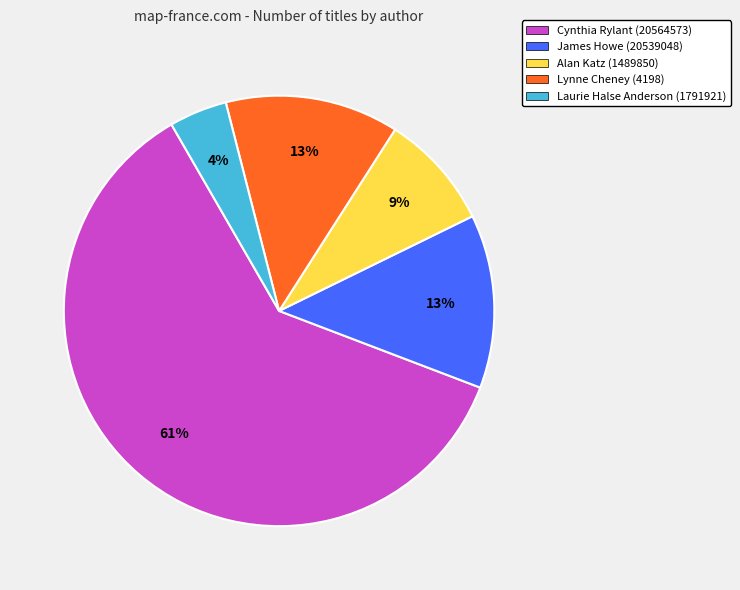

What is the ratio of the value at Lynne Cheney (4198) to the value at Cynthia Rylant (20564573)?

0.2